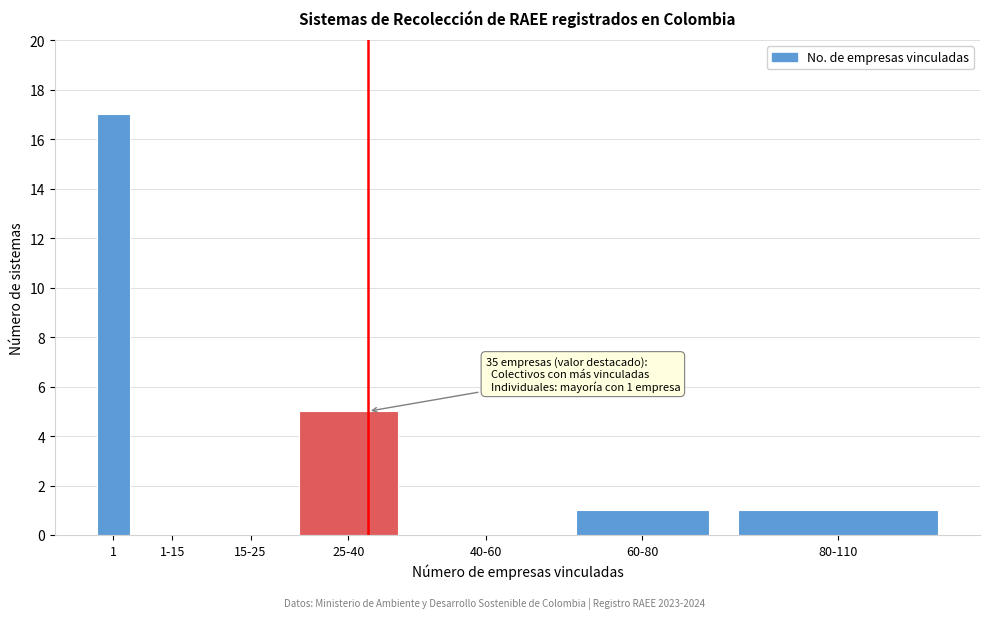

Reading left to right, what are all the values shown in this chart?

1=17	1-15=0	15-25=0	25-40=5	40-60=0	60-80=1	80-110=1